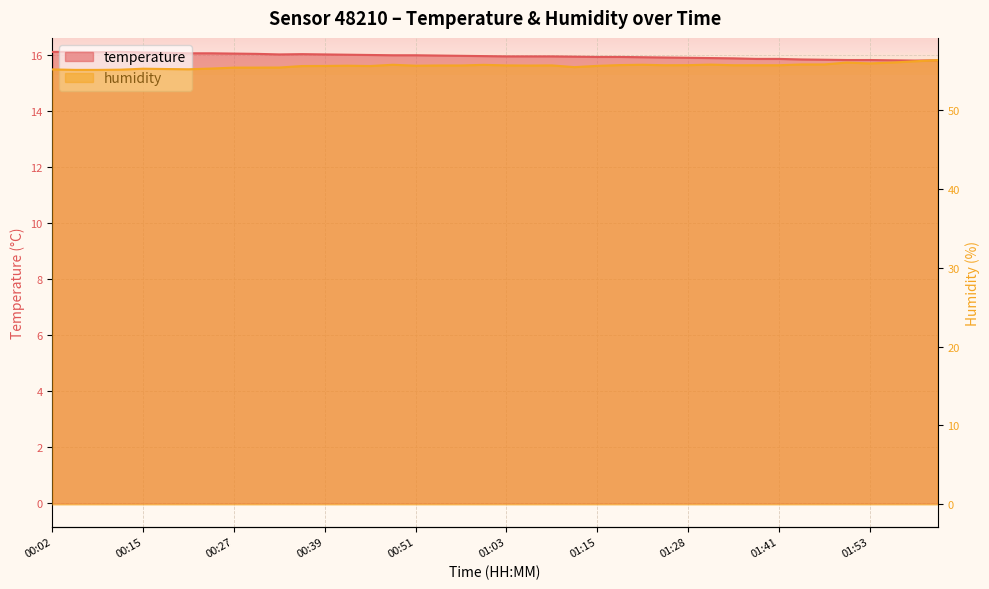

What is the sum of all temperature values?

638.8